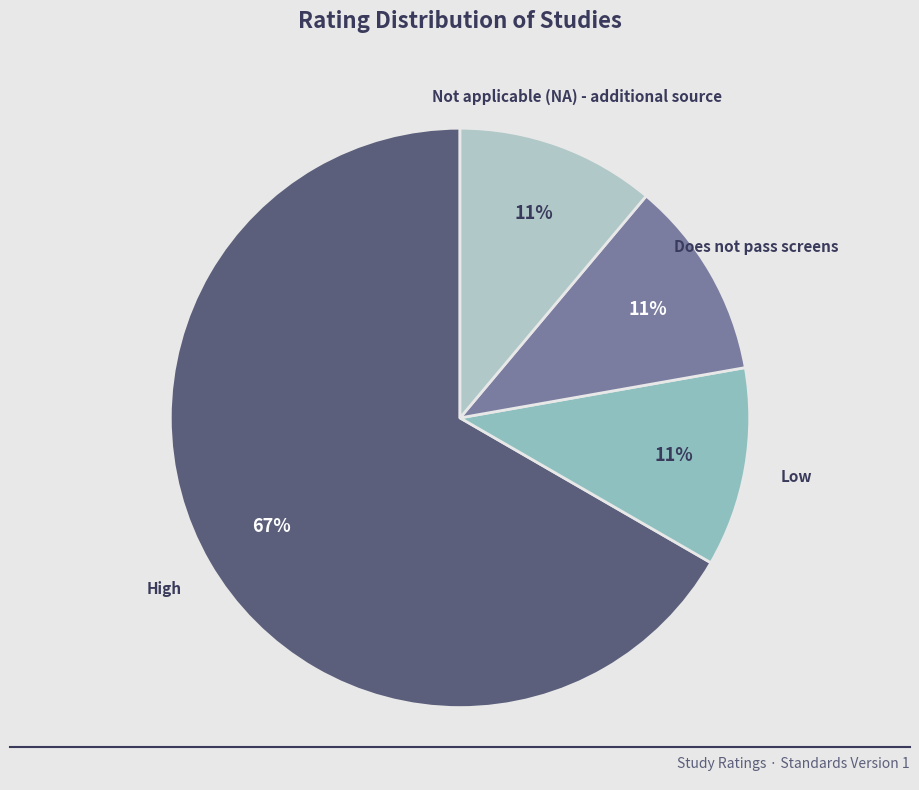

True or false: Low accounts for 1% of the total.

False